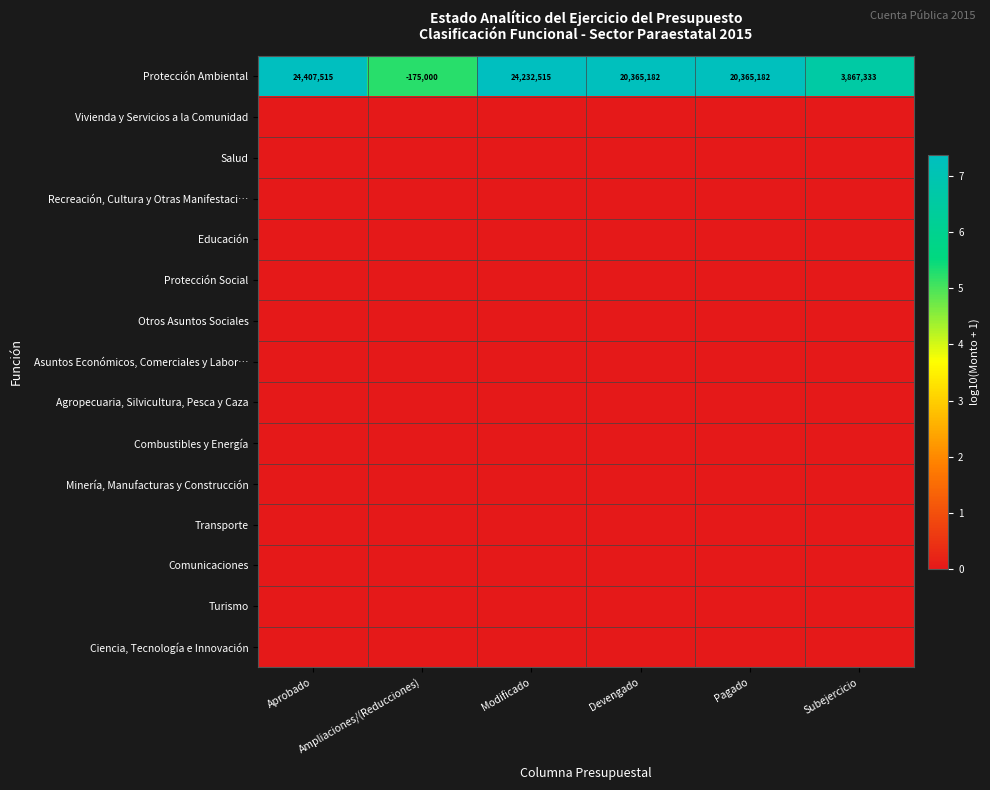

Which series has the widest spread of values?

Protección Ambiental